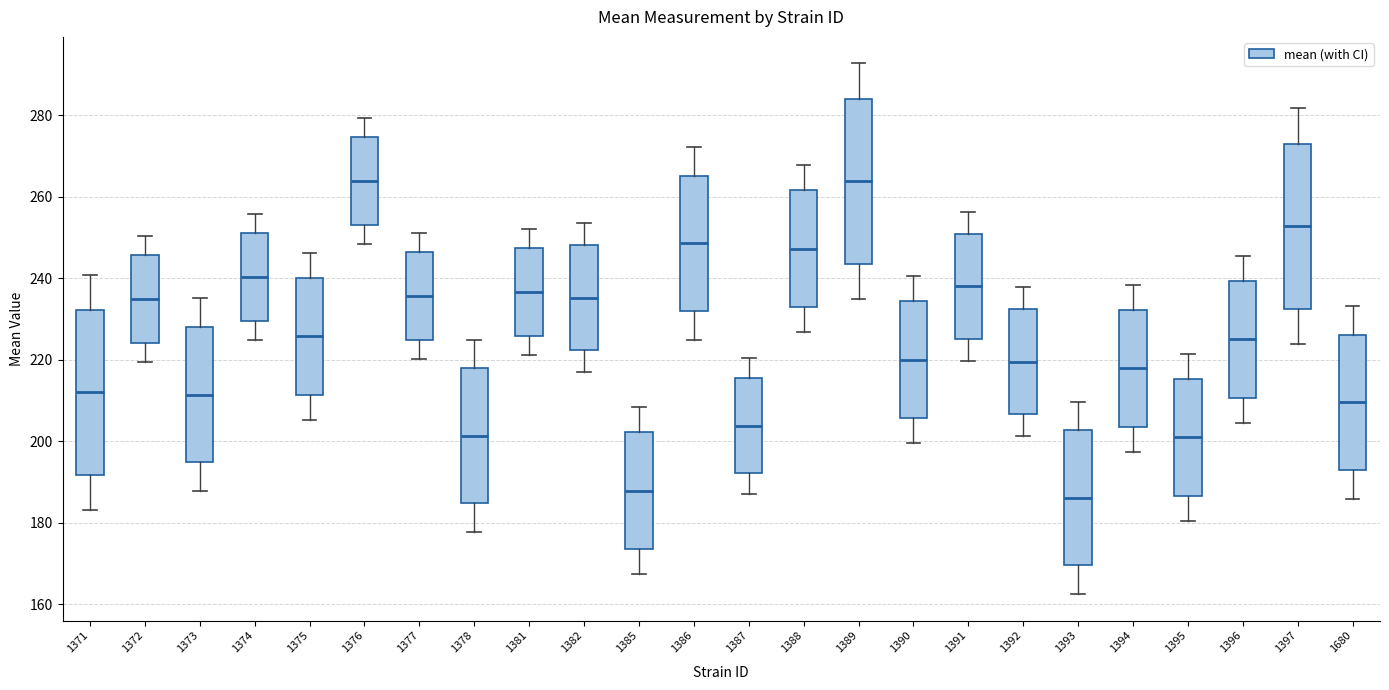

Reading left to right, transcribe this box plot: for each box, give where its median line is, the range the box spans, and where its two whiskers end, as read against the y-axis. The values are not printed on the chart, so give them approximately, as read against the axis.

1371: median 212, box 192 to 232, whiskers 184 to 240
1372: median 234, box 224 to 246, whiskers 220 to 250
1373: median 212, box 194 to 228, whiskers 188 to 236
1374: median 240, box 230 to 252, whiskers 224 to 256
1375: median 226, box 212 to 240, whiskers 206 to 246
1376: median 264, box 252 to 274, whiskers 248 to 280
1377: median 236, box 224 to 246, whiskers 220 to 252
1378: median 202, box 184 to 218, whiskers 178 to 224
1381: median 236, box 226 to 248, whiskers 222 to 252
1382: median 236, box 222 to 248, whiskers 218 to 254
1385: median 188, box 174 to 202, whiskers 168 to 208
1386: median 248, box 232 to 266, whiskers 224 to 272
1387: median 204, box 192 to 216, whiskers 188 to 220
1388: median 248, box 232 to 262, whiskers 226 to 268
1389: median 264, box 244 to 284, whiskers 234 to 292
1390: median 220, box 206 to 234, whiskers 200 to 240
1391: median 238, box 226 to 250, whiskers 220 to 256
1392: median 220, box 206 to 232, whiskers 202 to 238
1393: median 186, box 170 to 202, whiskers 162 to 210
1394: median 218, box 204 to 232, whiskers 198 to 238
1395: median 202, box 186 to 216, whiskers 180 to 222
1396: median 226, box 210 to 240, whiskers 204 to 246
1397: median 252, box 232 to 272, whiskers 224 to 282
1680: median 210, box 194 to 226, whiskers 186 to 234